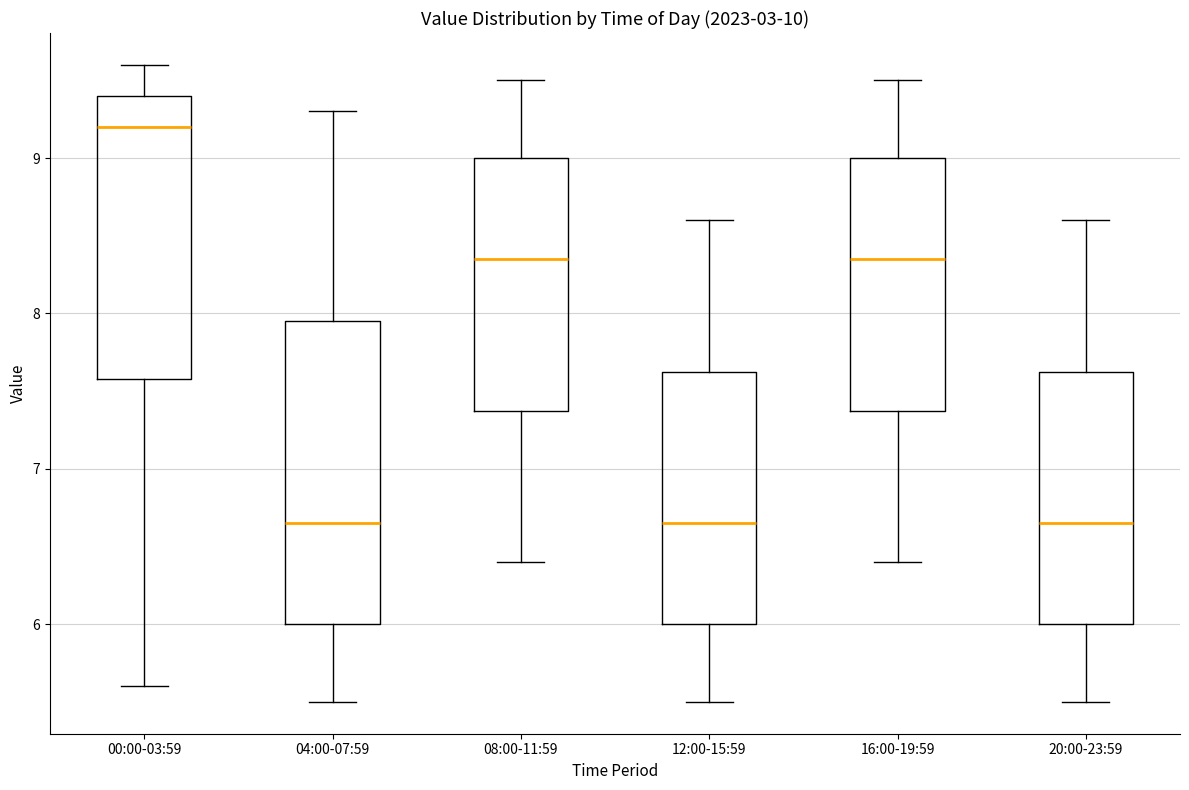

Reading left to right, transcribe this box plot: for each box, give where its median line is, the range the box spans, and where its two whiskers end, as read against the y-axis. The values are not printed on the chart, so give them approximately, as read against the axis.

00:00-03:59: median 9.2, box 7.6 to 9.4, whiskers 5.6 to 9.6
04:00-07:59: median 6.7, box 6.0 to 8.0, whiskers 5.5 to 9.3
08:00-11:59: median 8.4, box 7.4 to 9.0, whiskers 6.4 to 9.5
12:00-15:59: median 6.7, box 6.0 to 7.6, whiskers 5.5 to 8.6
16:00-19:59: median 8.4, box 7.4 to 9.0, whiskers 6.4 to 9.5
20:00-23:59: median 6.7, box 6.0 to 7.6, whiskers 5.5 to 8.6